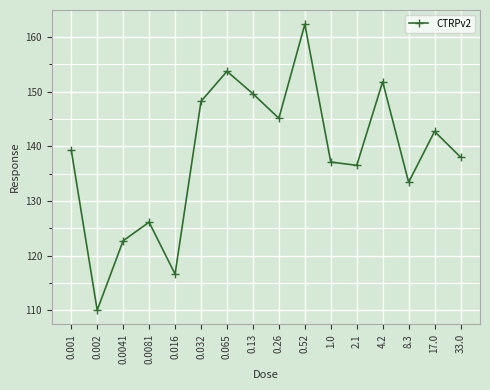

List the labels in order of value, smallest first.

0.002, 0.016, 0.0041, 0.0081, 8.3, 2.1, 1.0, 33.0, 0.001, 17.0, 0.26, 0.032, 0.13, 4.2, 0.065, 0.52